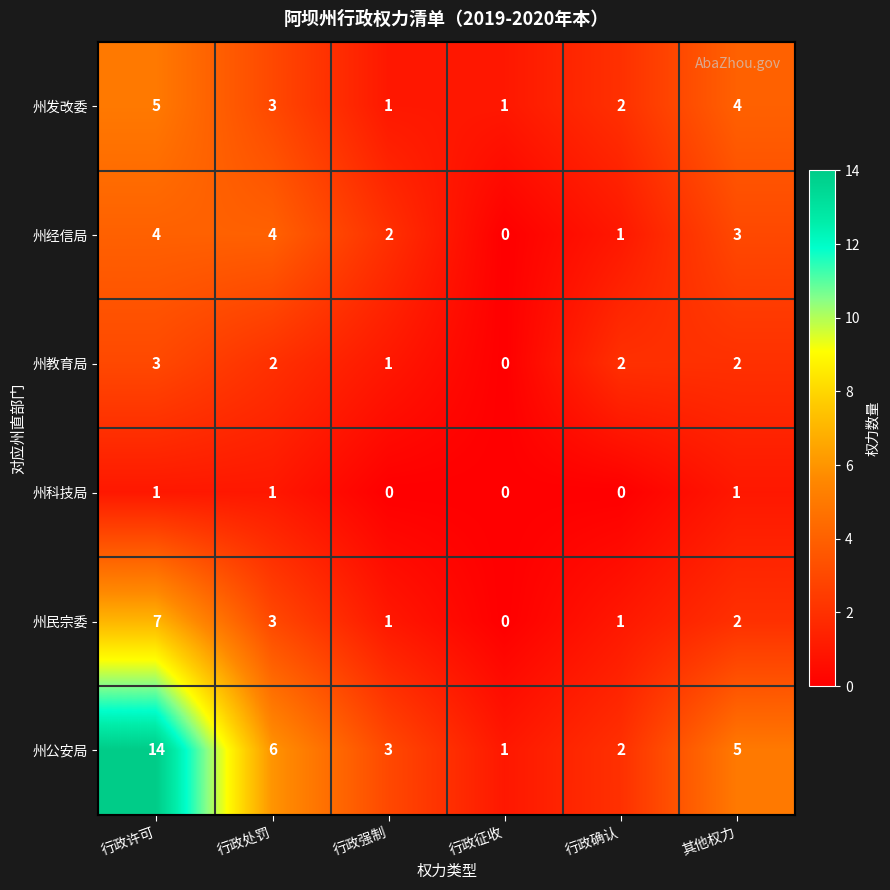

The 州公安局 series shows 1 at 行政征收. True or false?

True